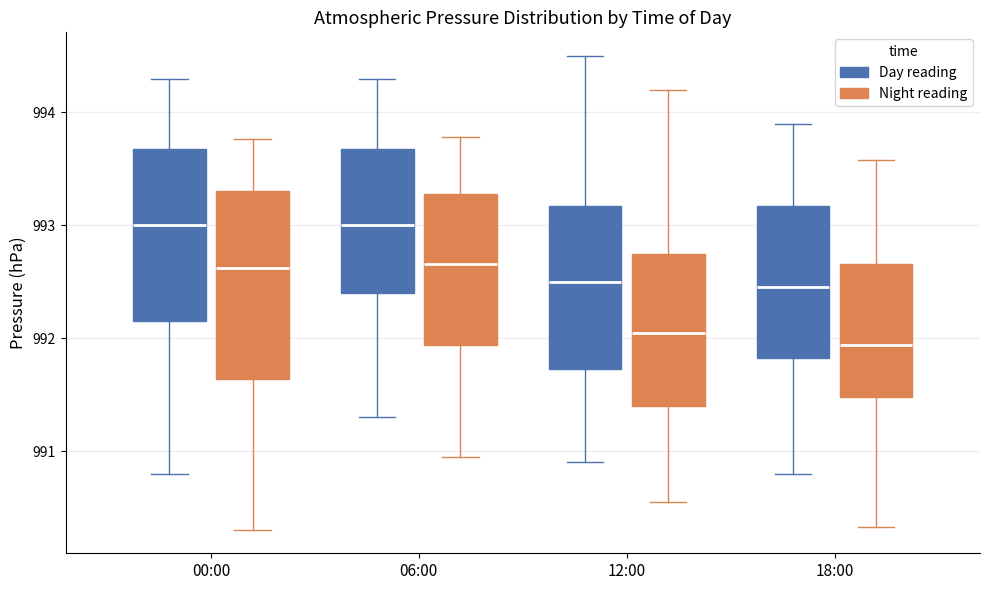

Where does the median line of the box for 12:00 (Night reading) sit on the y-axis? The values are not printed on the chart, so give them approximately, as read against the axis.

992.0